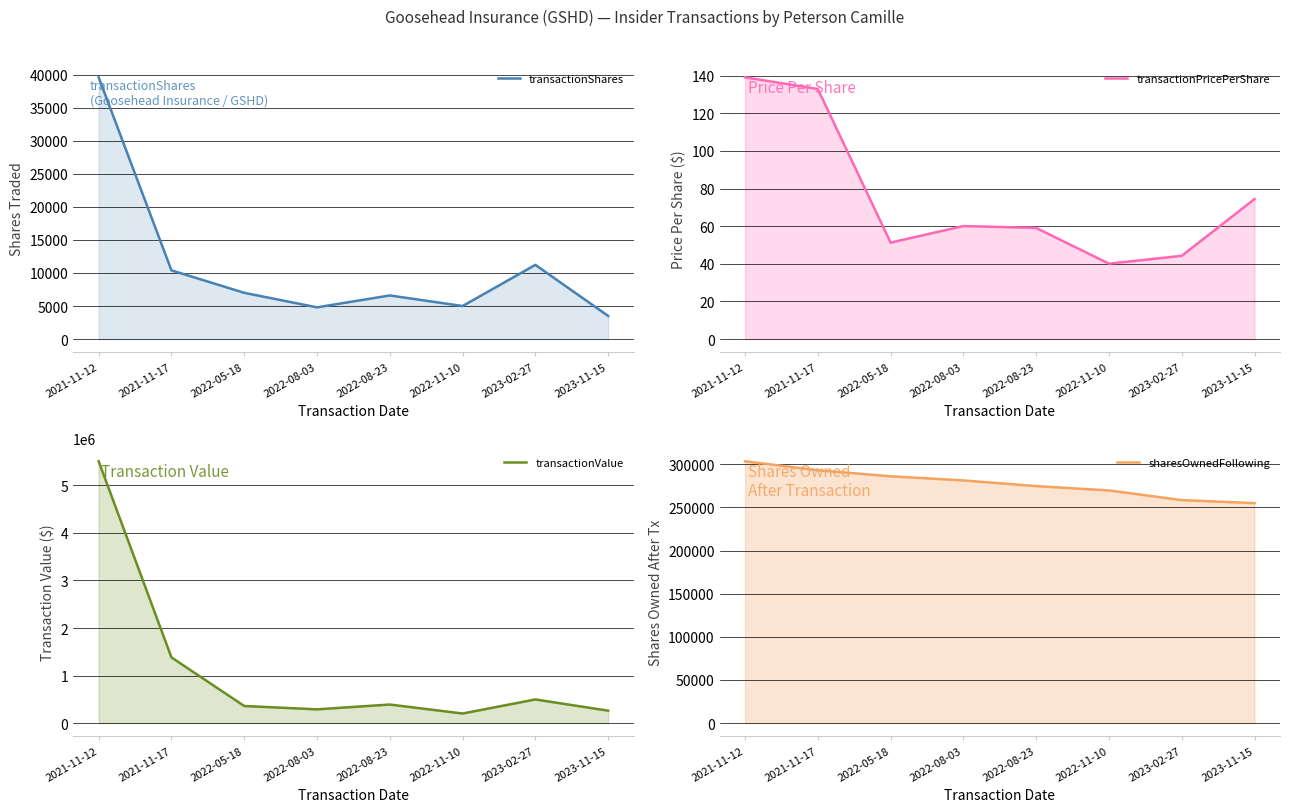

True or false: transactionPricePerShare and sharesOwnedFollowing cross at least once.

False